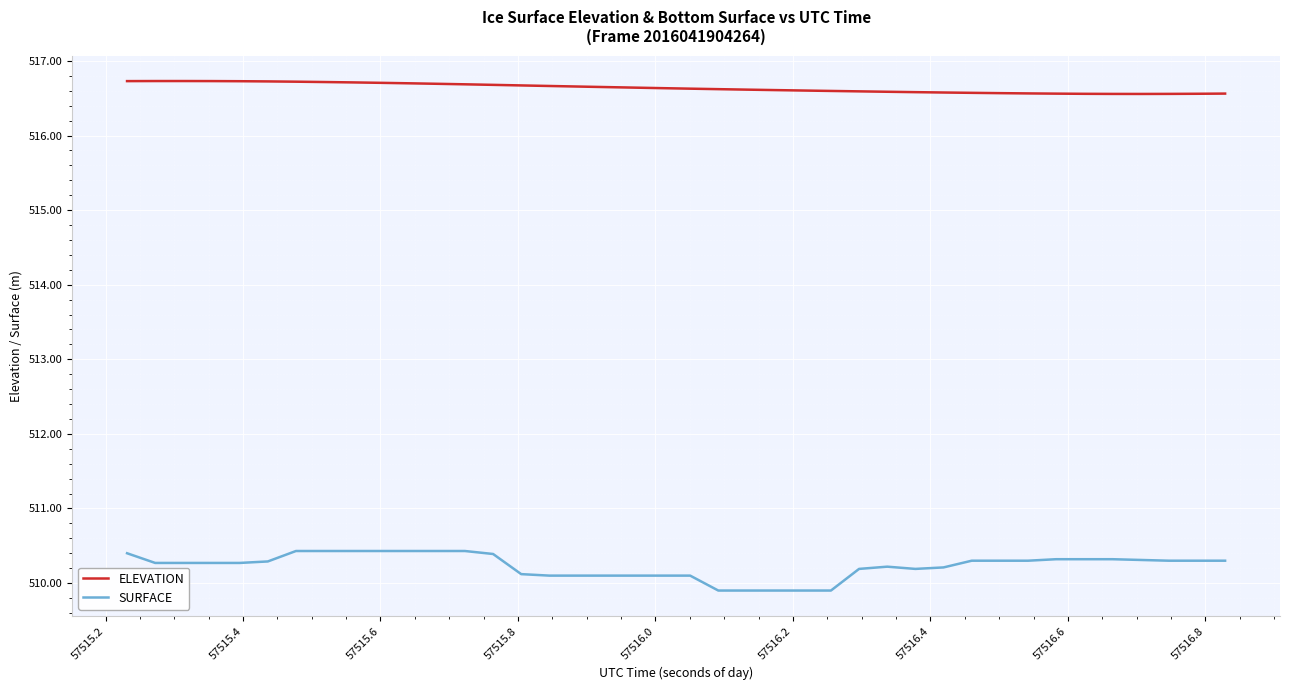

At how many categories does at least one series exceed 512?

40